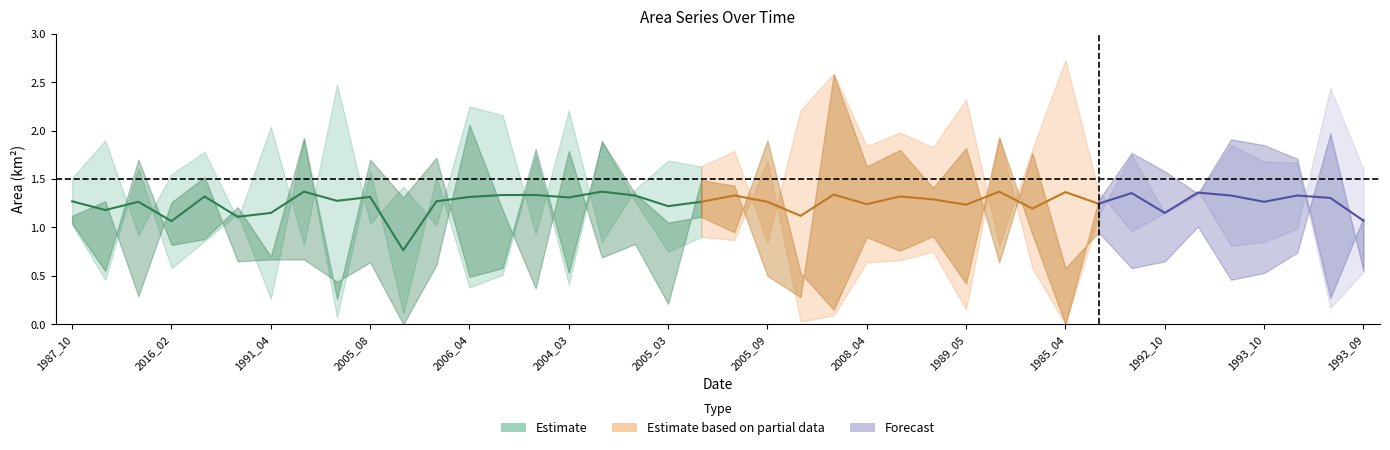

The value of waterArea at 1992_10 is 1.8. True or false?

False